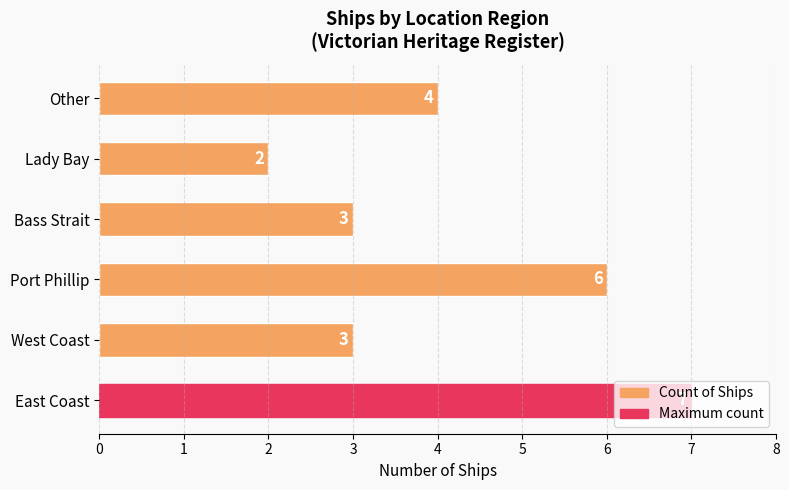

Count the number of categories in the chart.

6